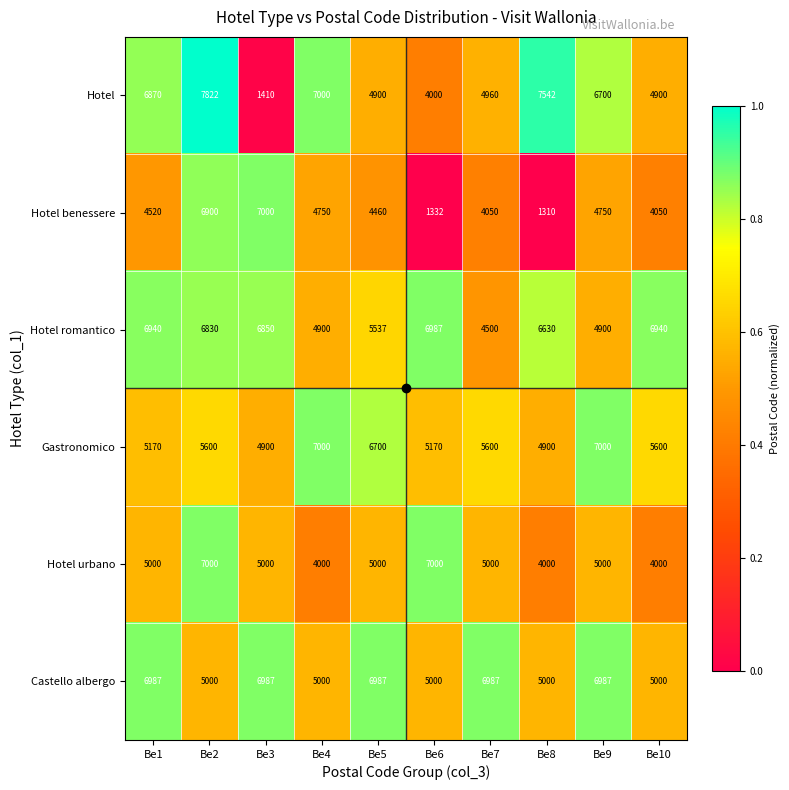

True or false: Hotel romantico has a value of 4213 at Be8.

False